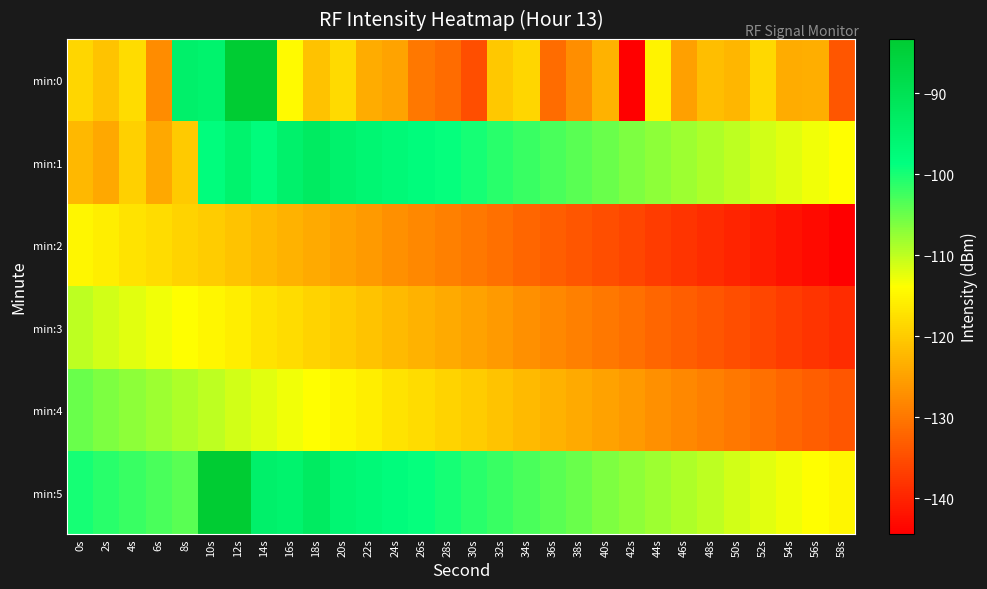

What is the spread (max minus min) of values at 38s?

30.0